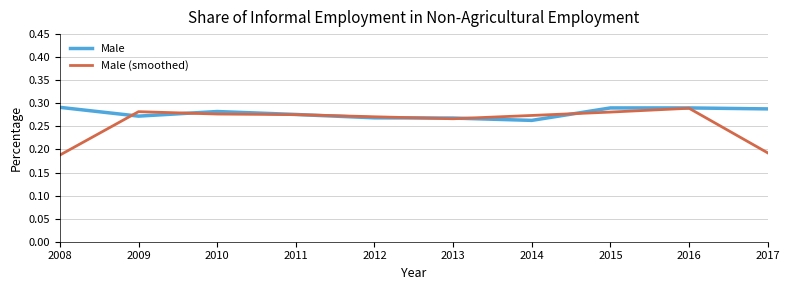

Count the number of data series in this chart.

2